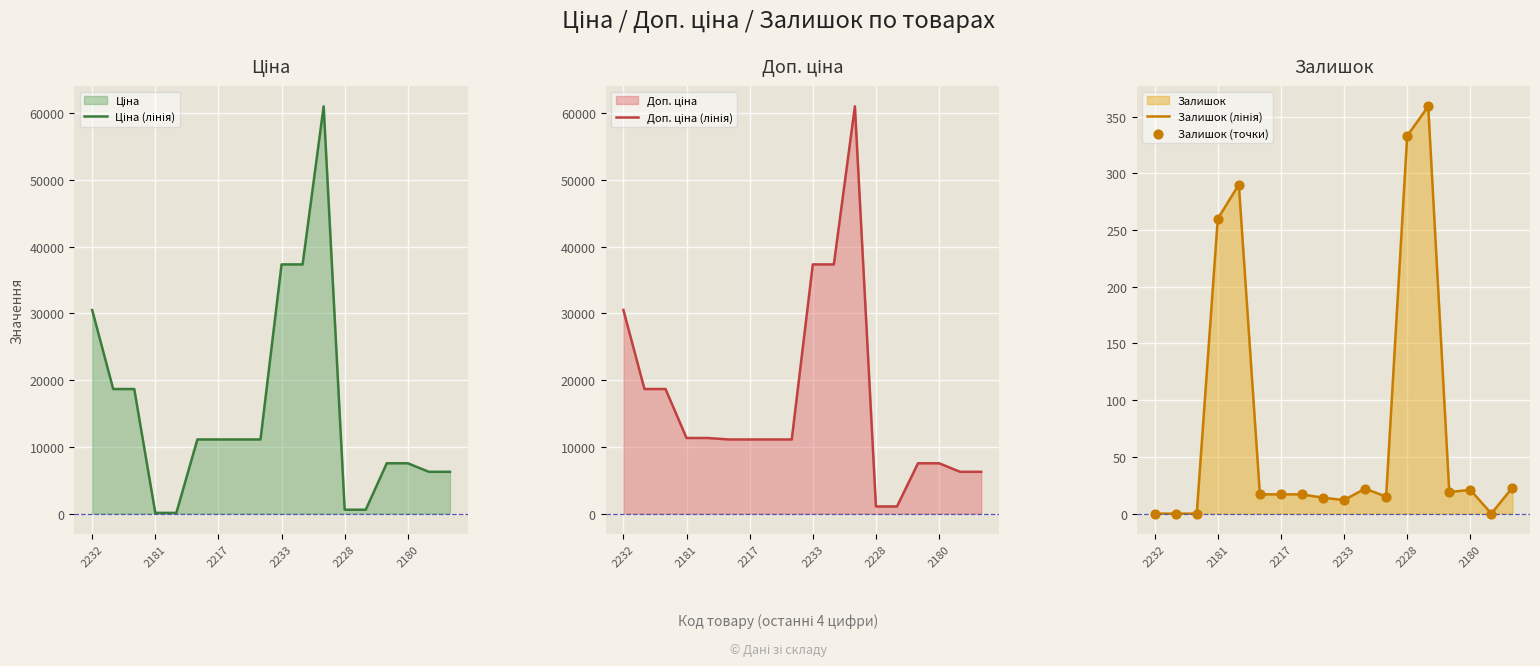

Is the value of Залишок (точки) at 2228 greater than the value of Залишок (лінія) at 2180?

Yes